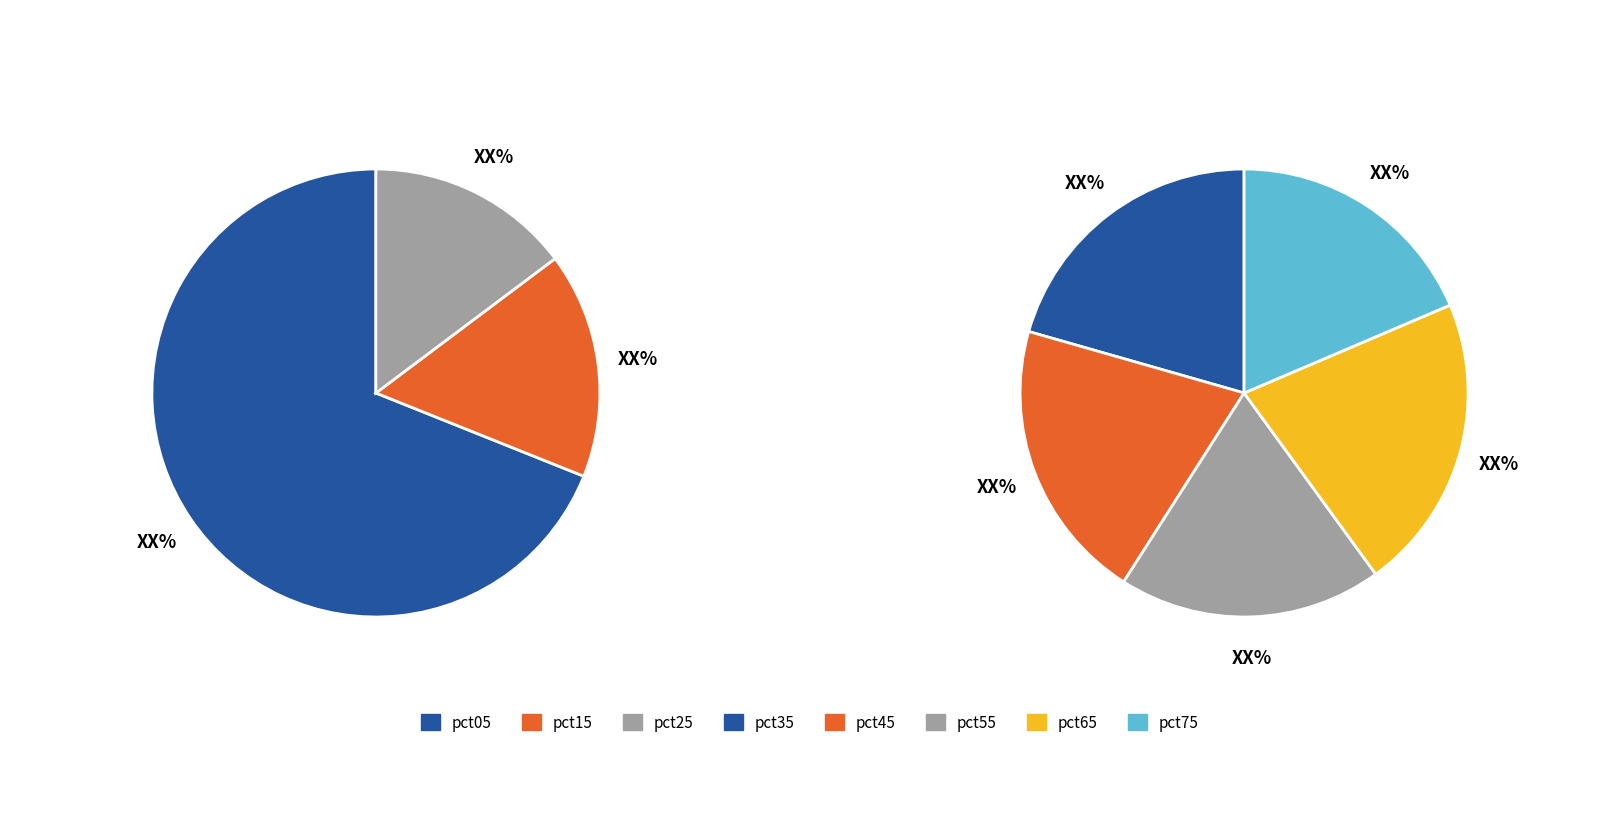

Which slice is the largest?

pct05